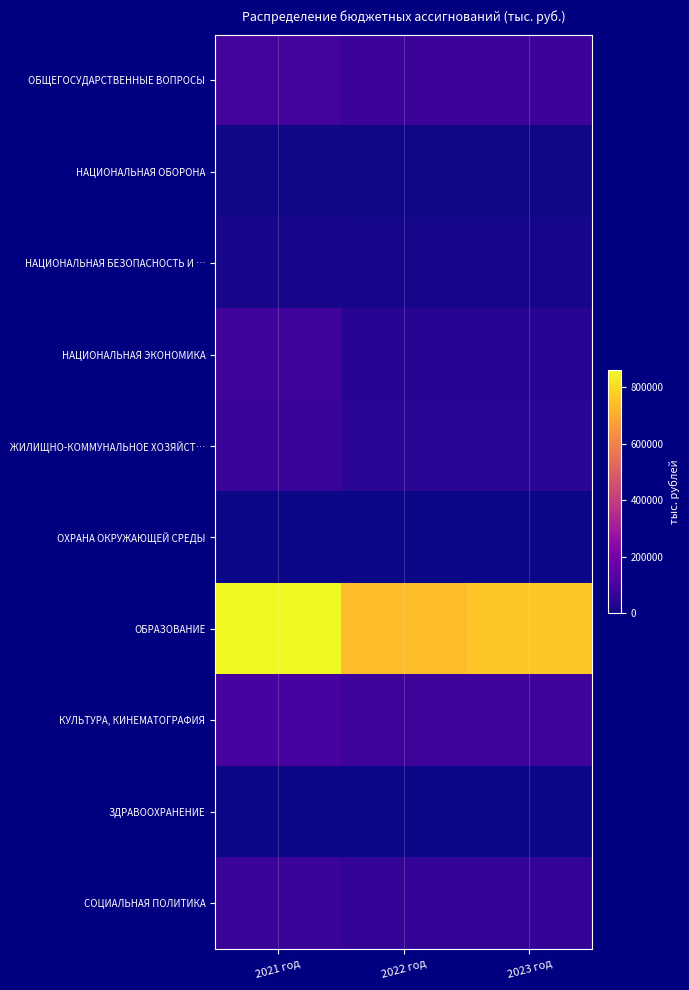

At how many categories does at least one series exceed 457955?

3